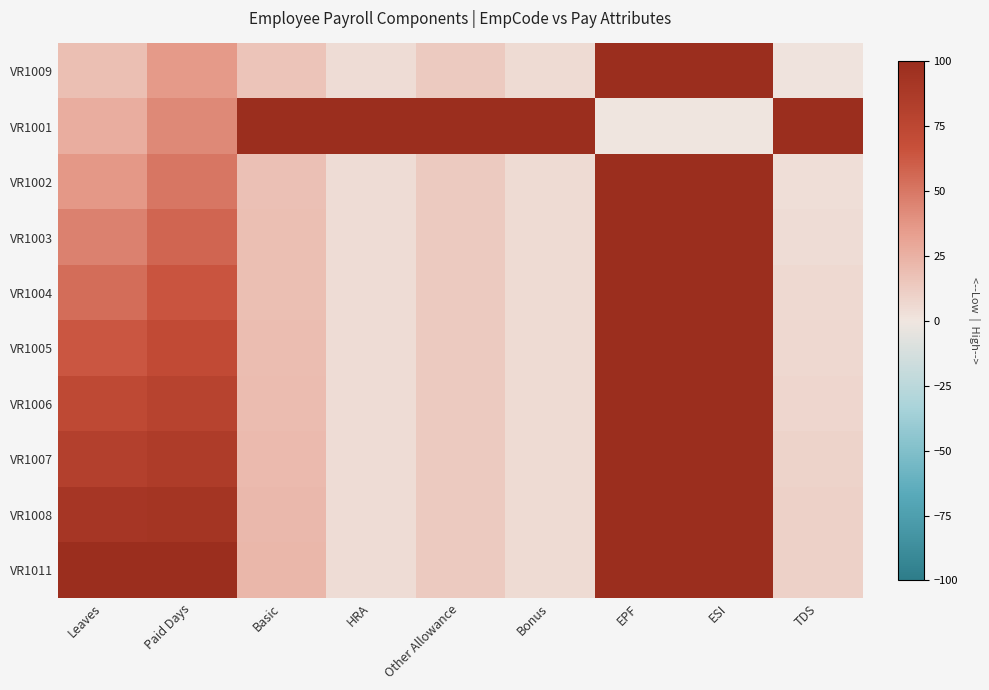

Rank the series at EPF from highest to lowest value.

VR1009, VR1002, VR1003, VR1004, VR1005, VR1006, VR1007, VR1008, VR1011, VR1001